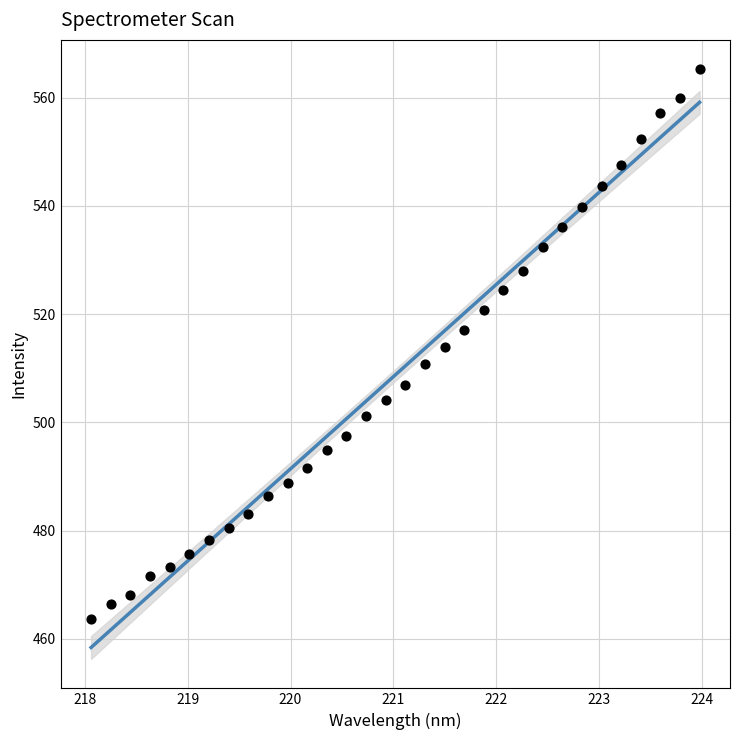

What is the range of X values (max minus min)?

5.9